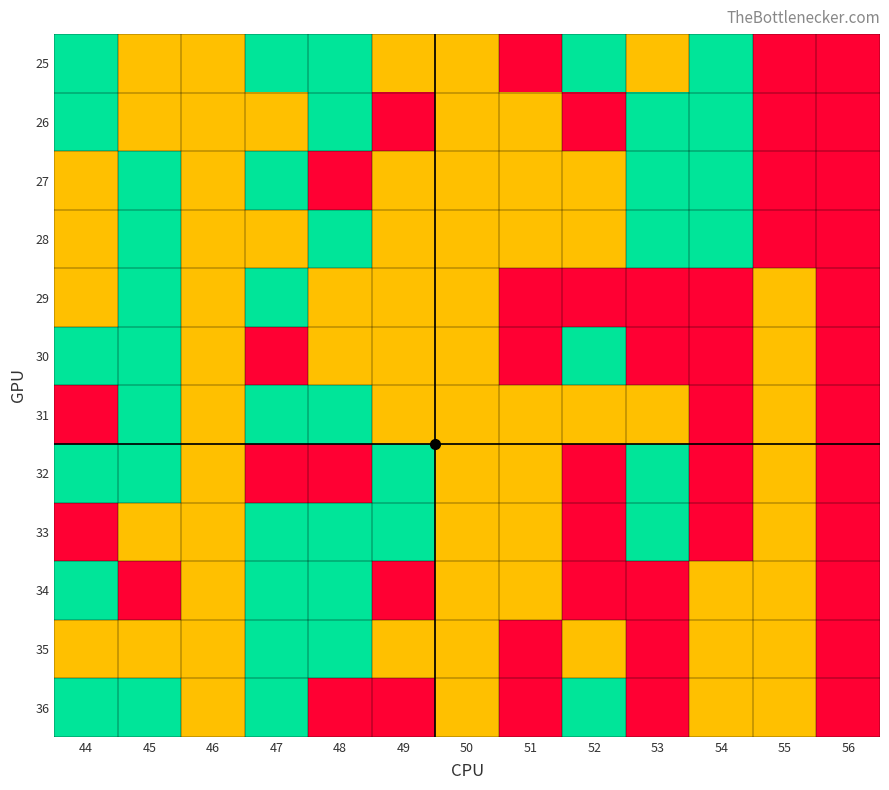

List the series in order of their peak value, highest first.

25, 26, 27, 28, 29, 30, 31, 32, 33, 34, 35, 36